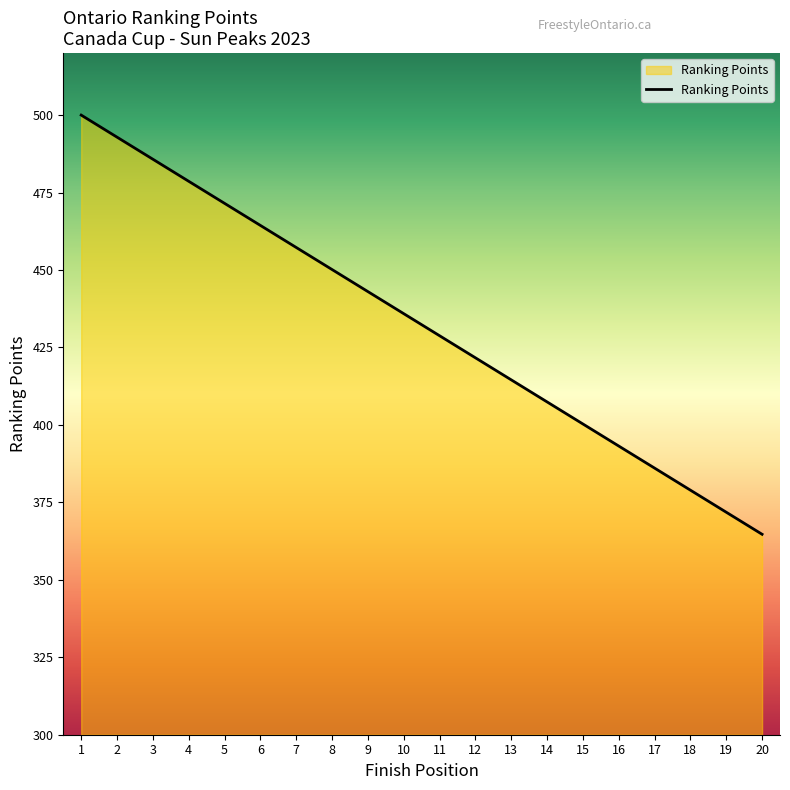

List the labels in order of value, smallest first.

20, 19, 18, 17, 16, 15, 14, 13, 12, 11, 10, 9, 8, 7, 6, 5, 4, 3, 2, 1